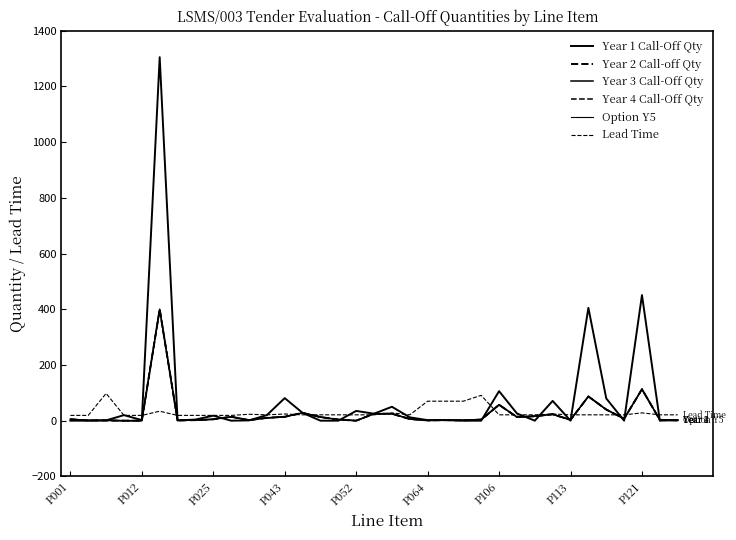

Which category has the lowest value across all series?

P001